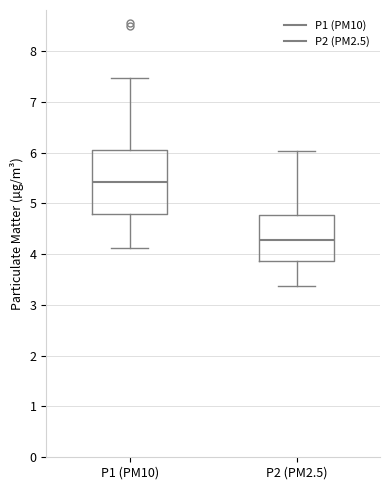

Where does the lower whisker of the box for P1 (PM10) end on the y-axis? The values are not printed on the chart, so give them approximately, as read against the axis.

4.1